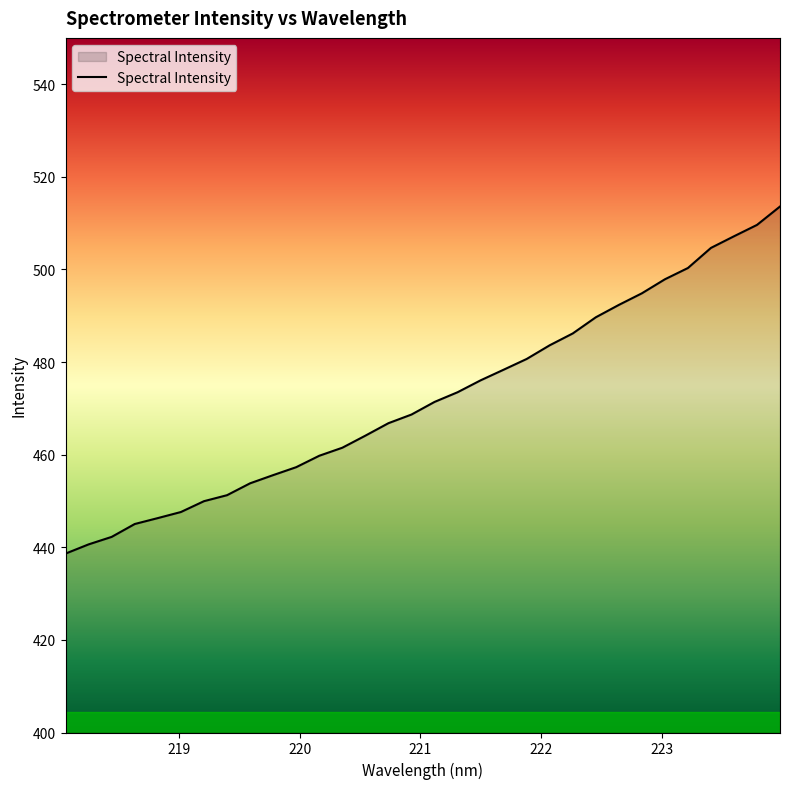

What is the difference between the maximum and minimum values?

75.0